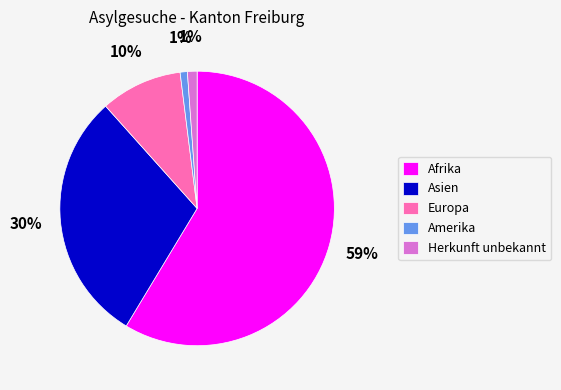

To the nearest percent, what percentage of the pie is Amerika?

1%